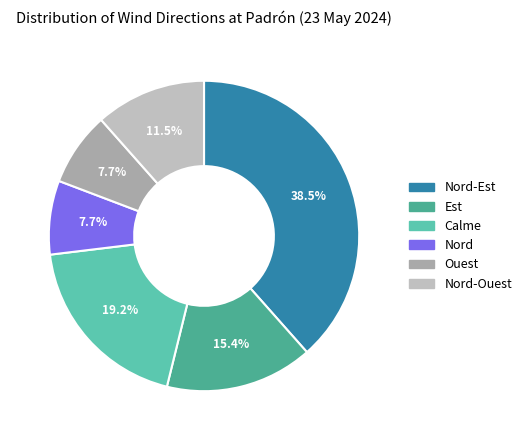

To the nearest percent, what is the difference between the largest and smallest slice percentages?

31%